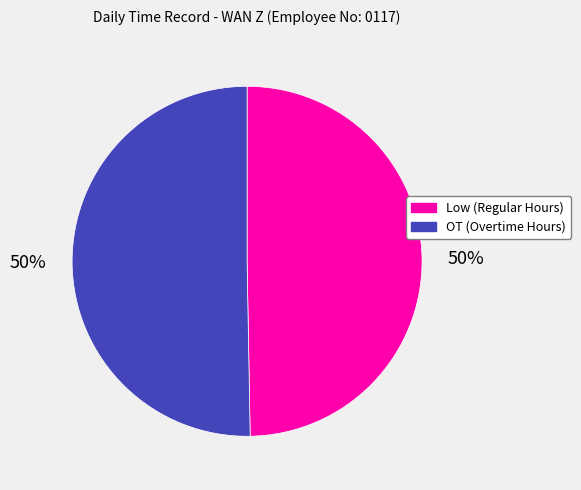

What percentage is the Low (Regular Hours) slice, to the nearest percent?

50%